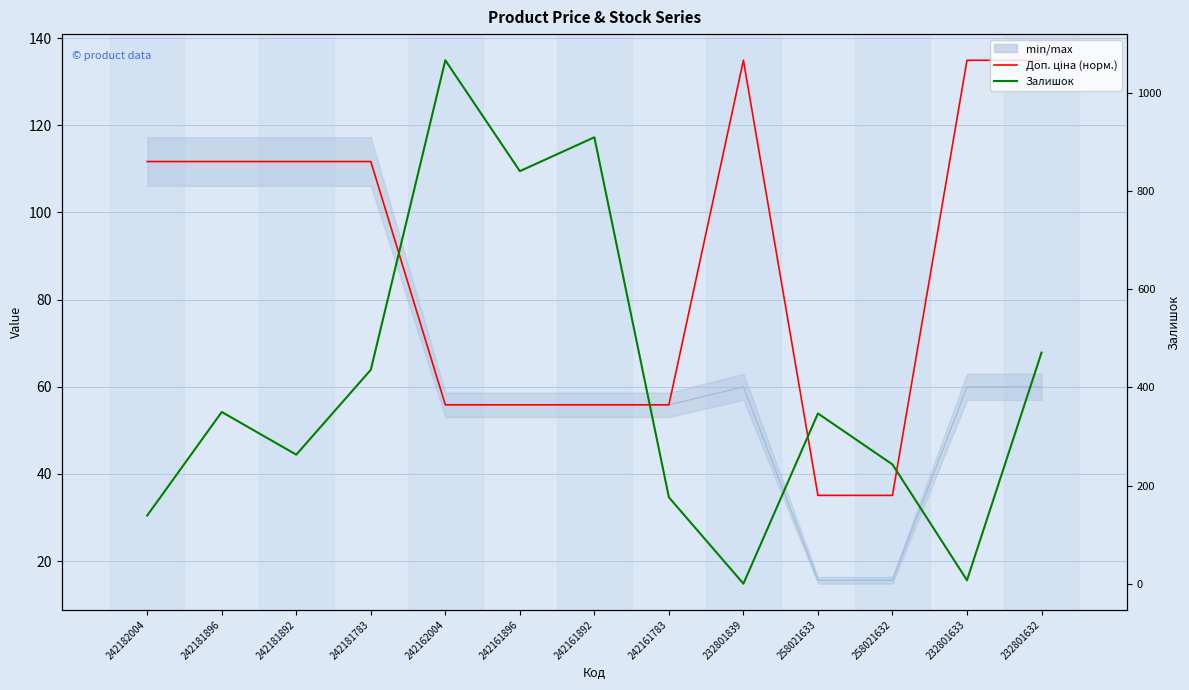

How many data points does each series have?

13